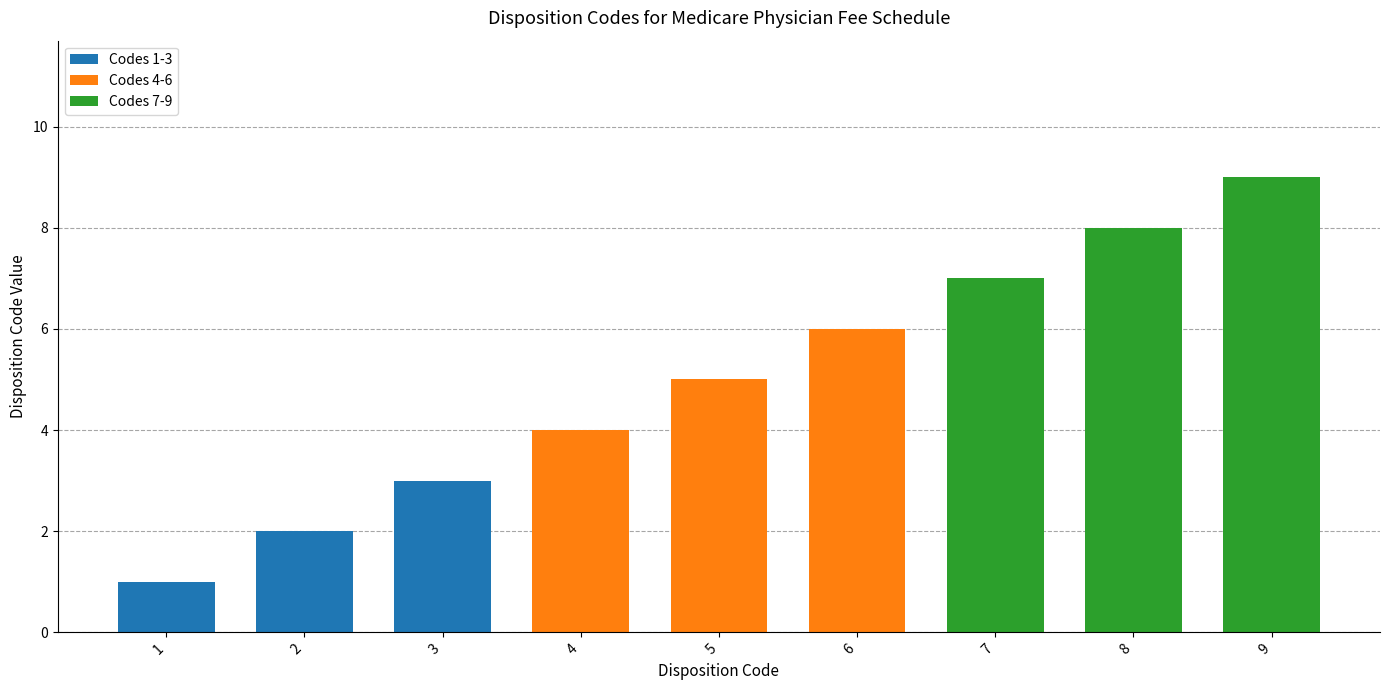

Count the number of data series in this chart.

1